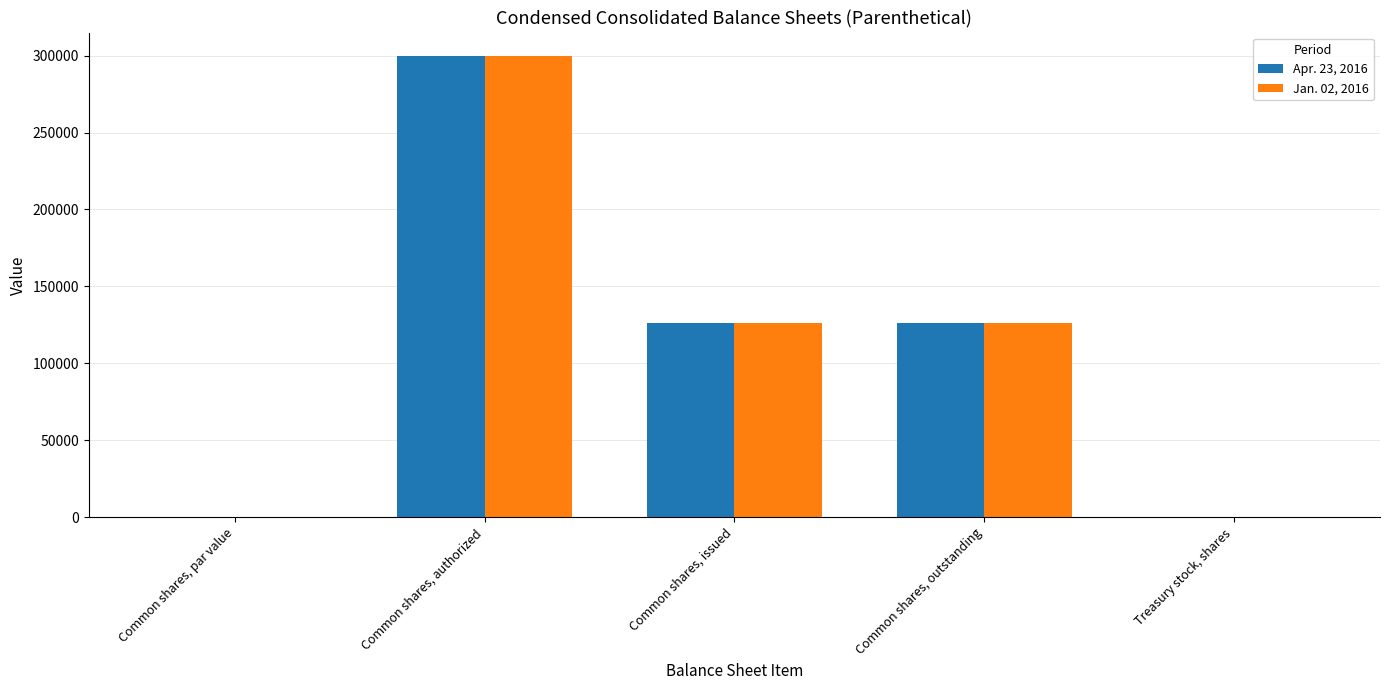

The Jan. 02, 2016 series shows 211649.4 at Common shares, issued. True or false?

False